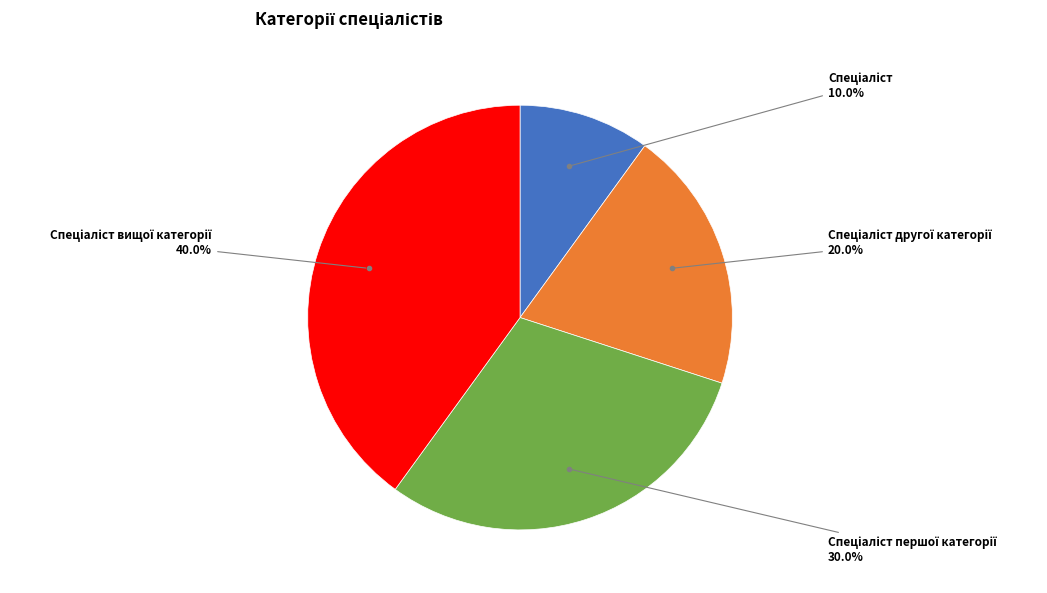

Does any single category account for the majority?

No